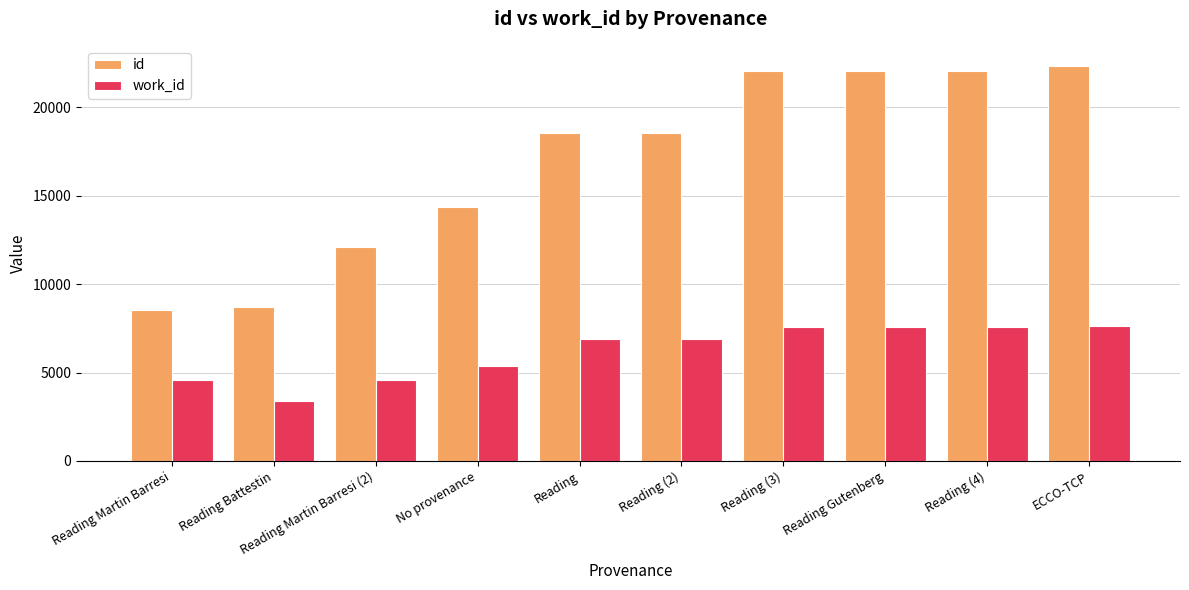

How many values in the work_id series are below 6908?

4